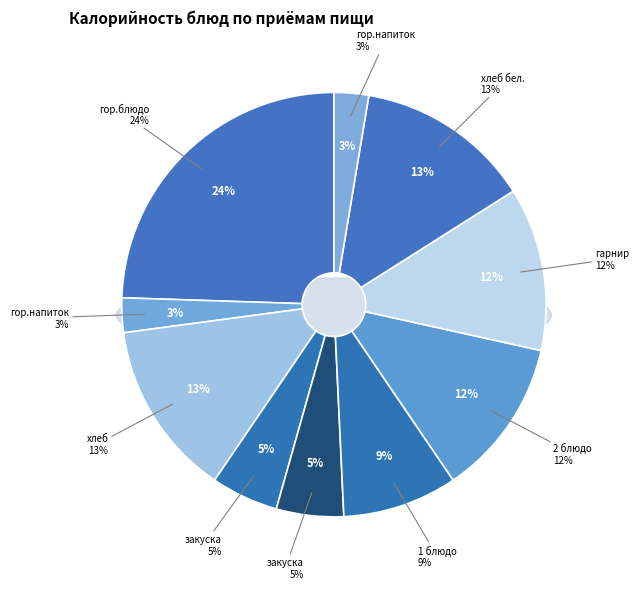

To the nearest percent, what percentage of the pie is гор.напиток (Завтрак)?

3%